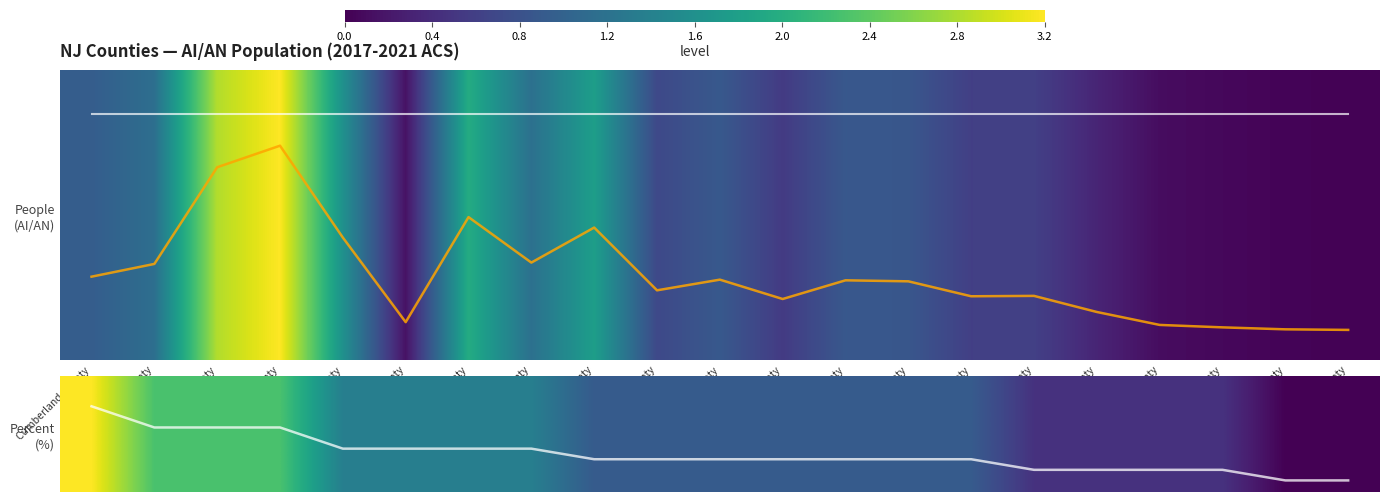

Reading left to right, what are all the values shown in this chart?

Cumberland County=3.2	Atlantic County=2.3	Hudson County=2.3	Middlesex County=2.3	Union County=1.4	Salem County=1.4	Essex County=1.4	Passaic County=1.4	Bergen County=0.9	Mercer County=0.9	Camden County=0.9	Somerset County=0.9	Monmouth County=0.9	Ocean County=0.9	Burlington County=0.9	Morris County=0.5	Gloucester County=0.5	Hunterdon County=0.5	Warren County=0.5	Cape May County=0.0	Sussex County=0.0